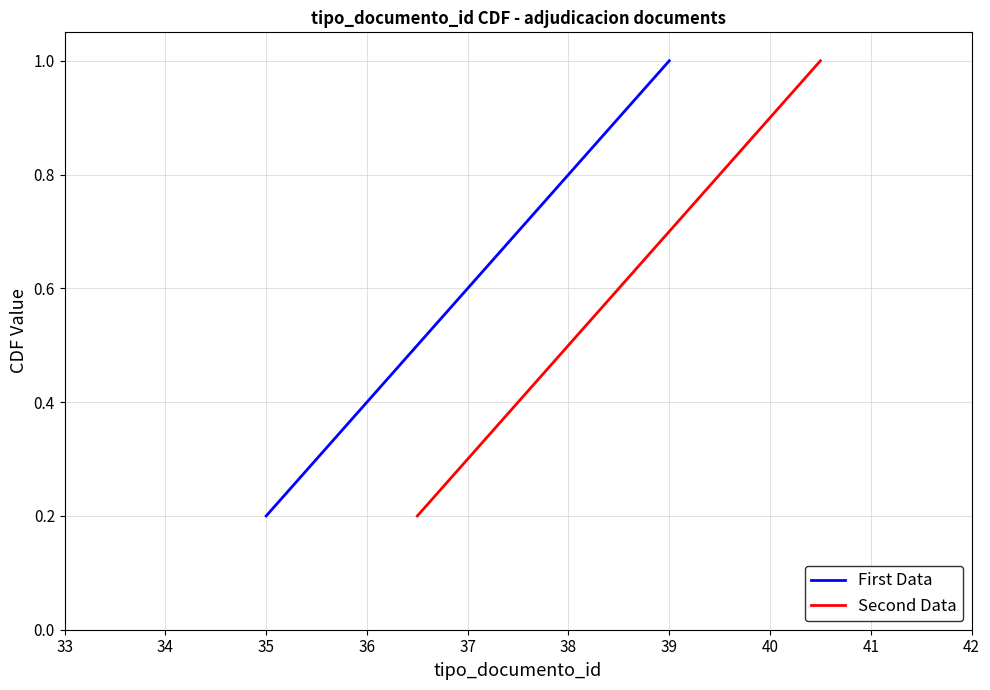

True or false: First Data and Second Data intersect in this chart.

False